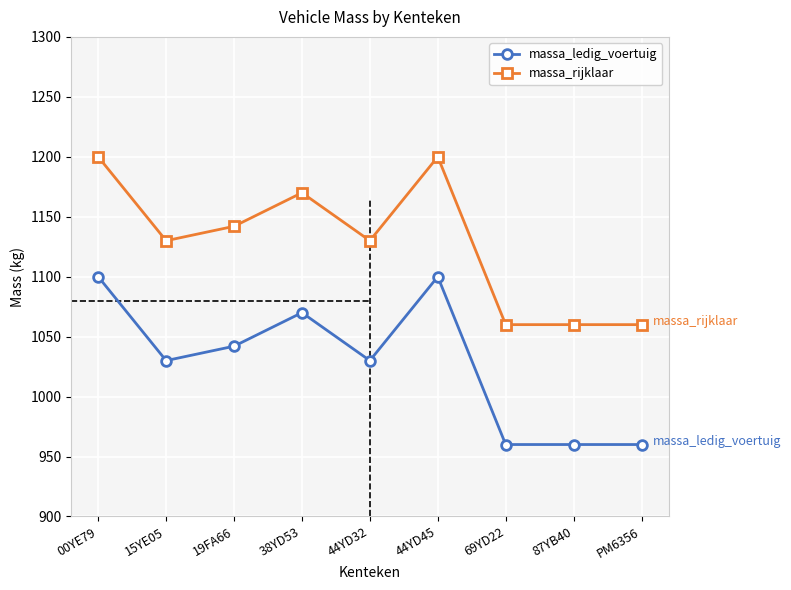

What is the lowest value of the massa_rijklaar series?

1060